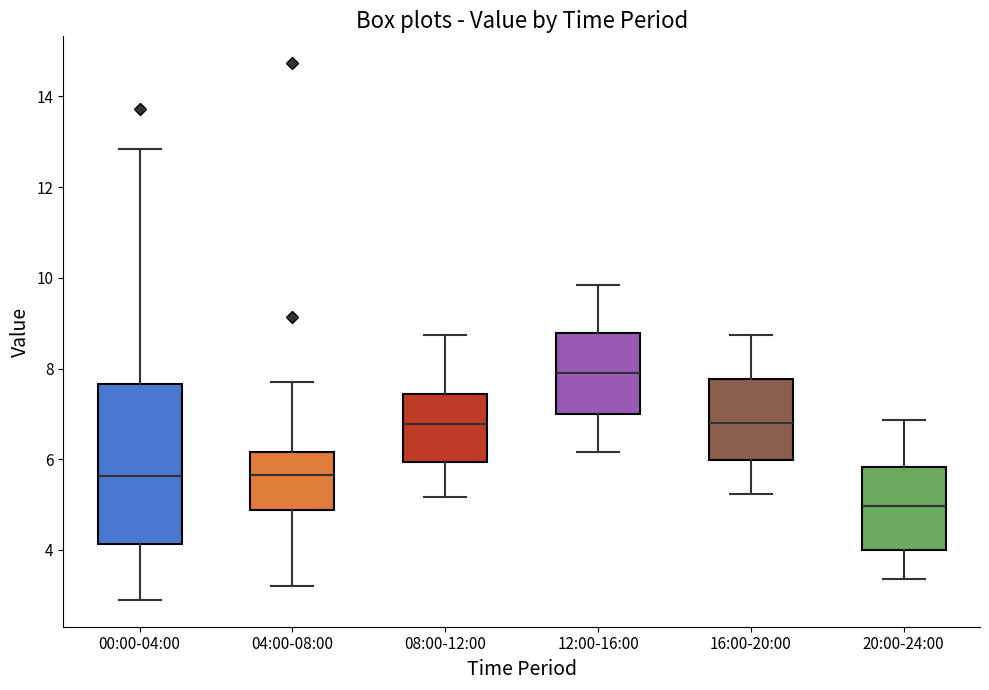

Where is the upper edge of the box for 20:00-24:00 on the y-axis? The values are not printed on the chart, so give them approximately, as read against the axis.

5.8